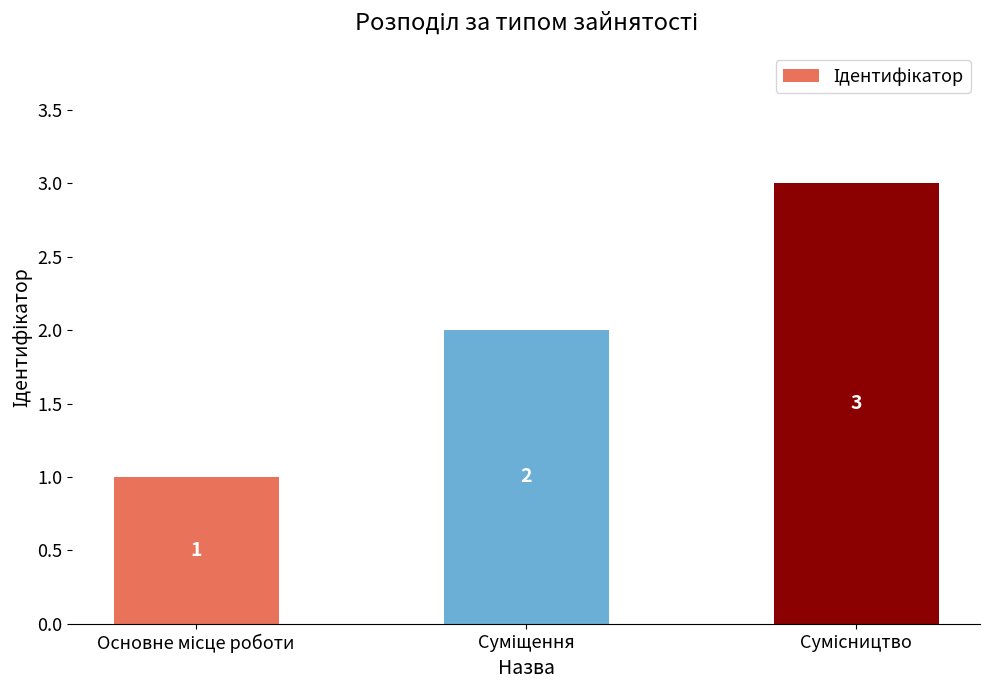

What is the sum of all values?

6